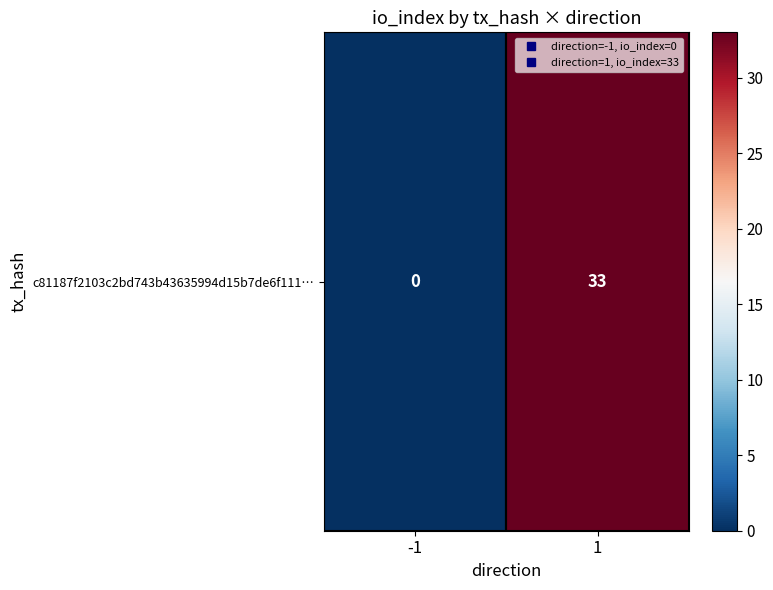

Reading left to right, transcribe all the data shown in this chart.

-1=0	1=33